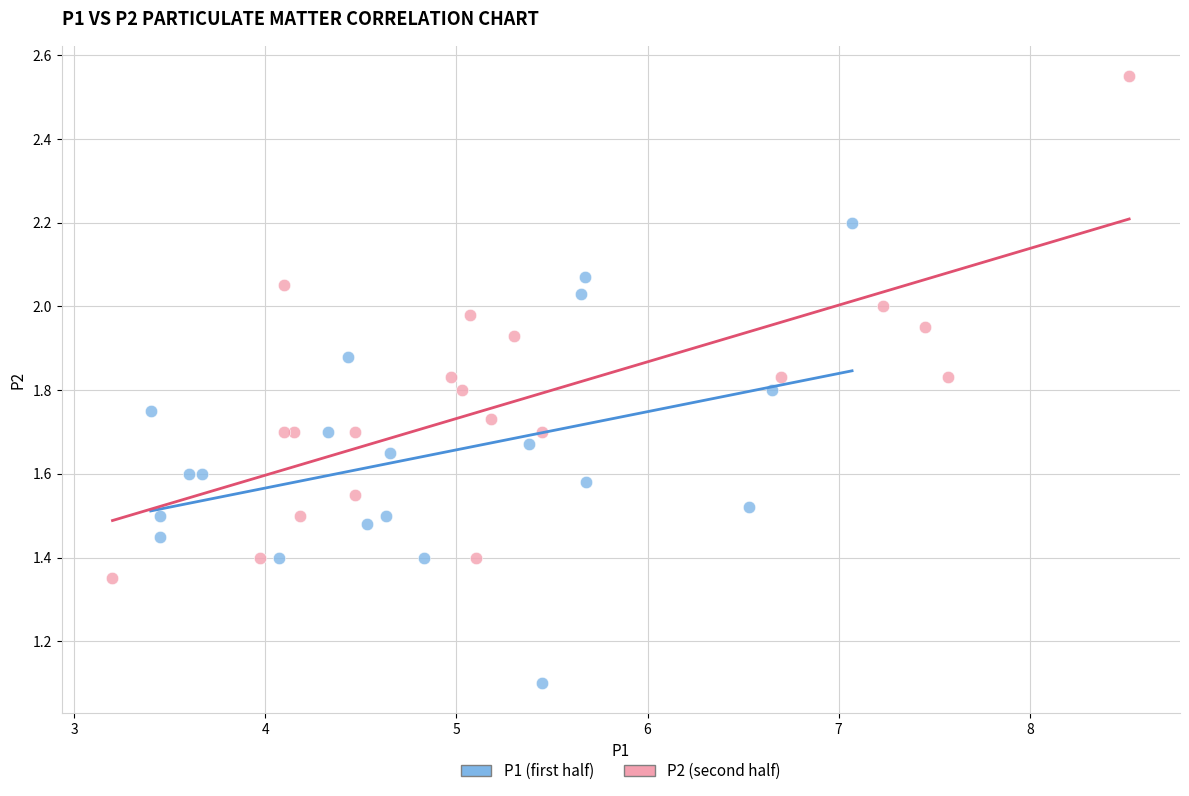

What are all the series names shown in the legend?

P1 (first half), P2 (second half)